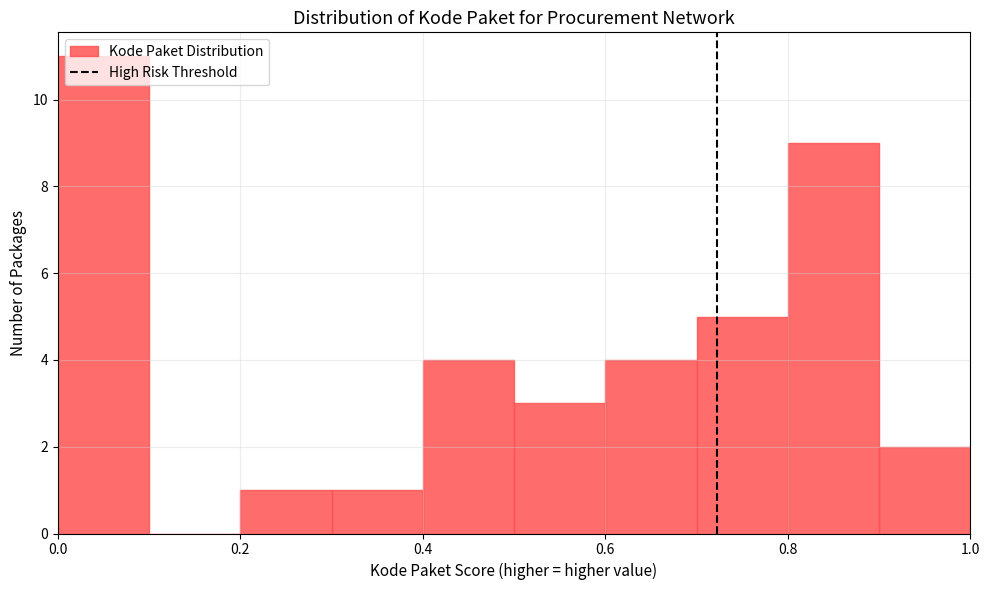

How tall is the bar that spans 0.2 to 0.3 on the x-axis? The values are not printed on the chart, so give them approximately, as read against the axis.

1